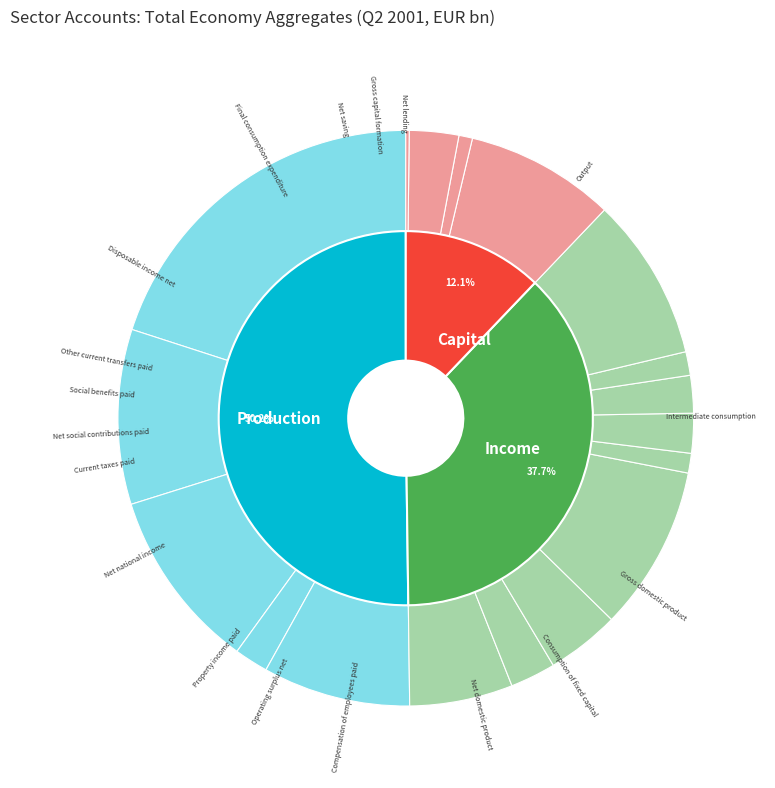

The Gross domestic product slice represents 10% of the pie. True or false?

True